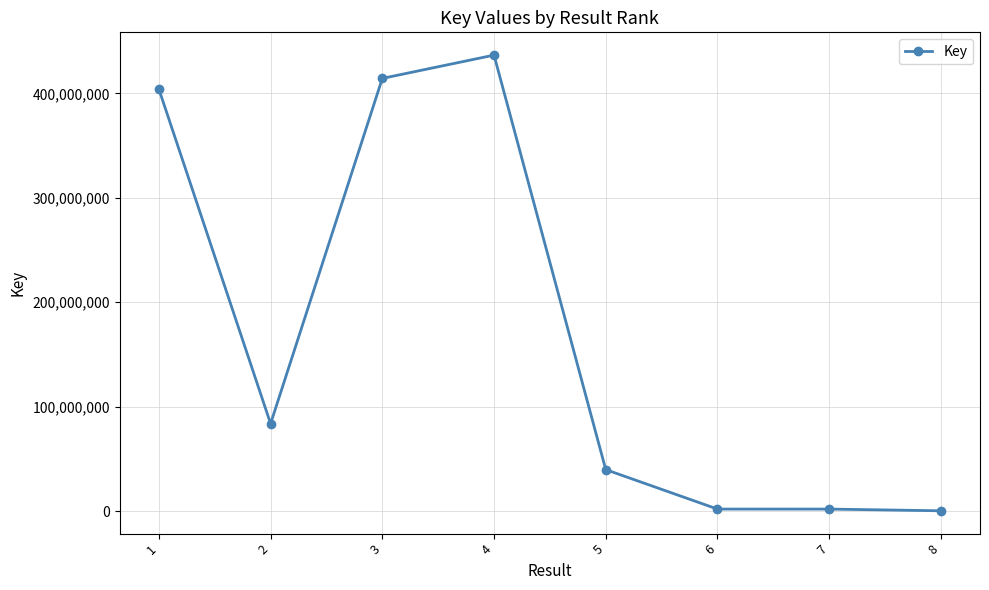

At which label does the data first exceed 83699241?

1